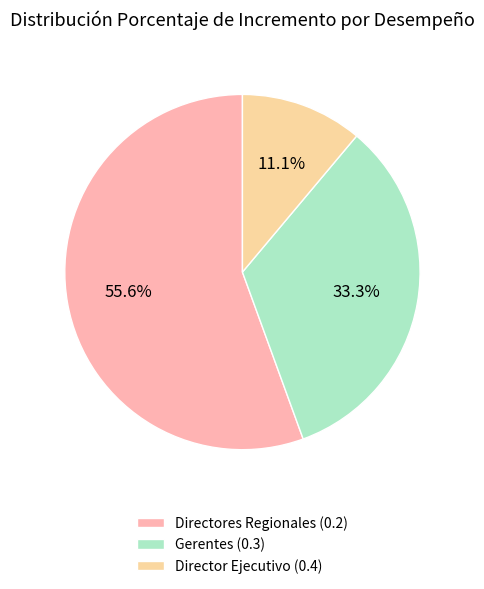

Is there any slice that represents more than half of the pie?

Yes